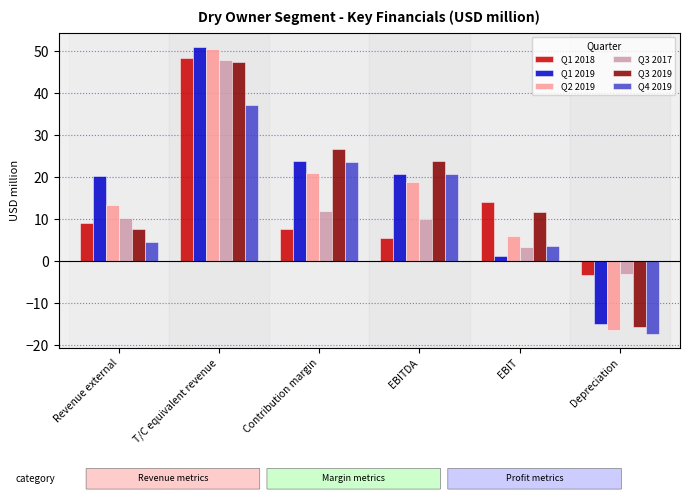

At which category is the sum across all series the highest?

T/C equivalent revenue